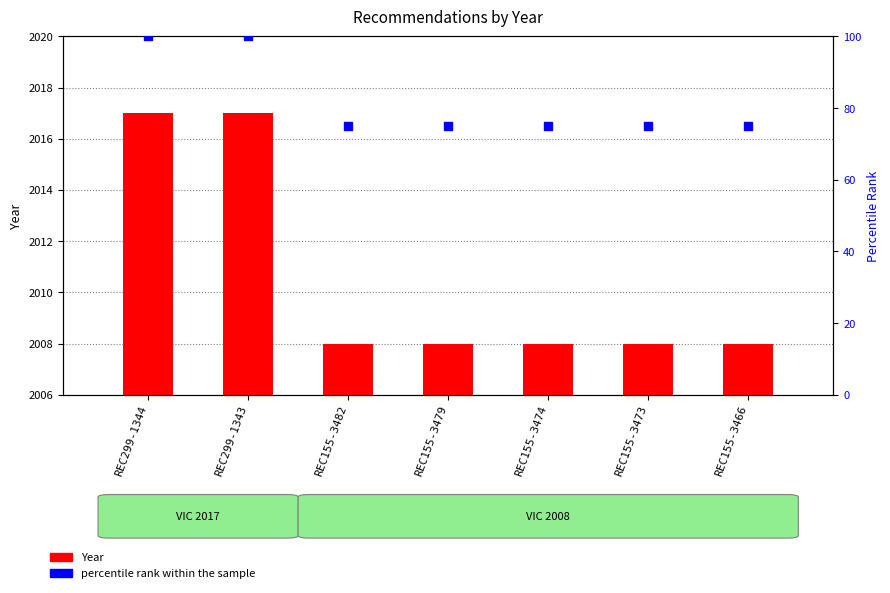

Which series reaches the minimum Y coordinate?

percentile rank within the sample